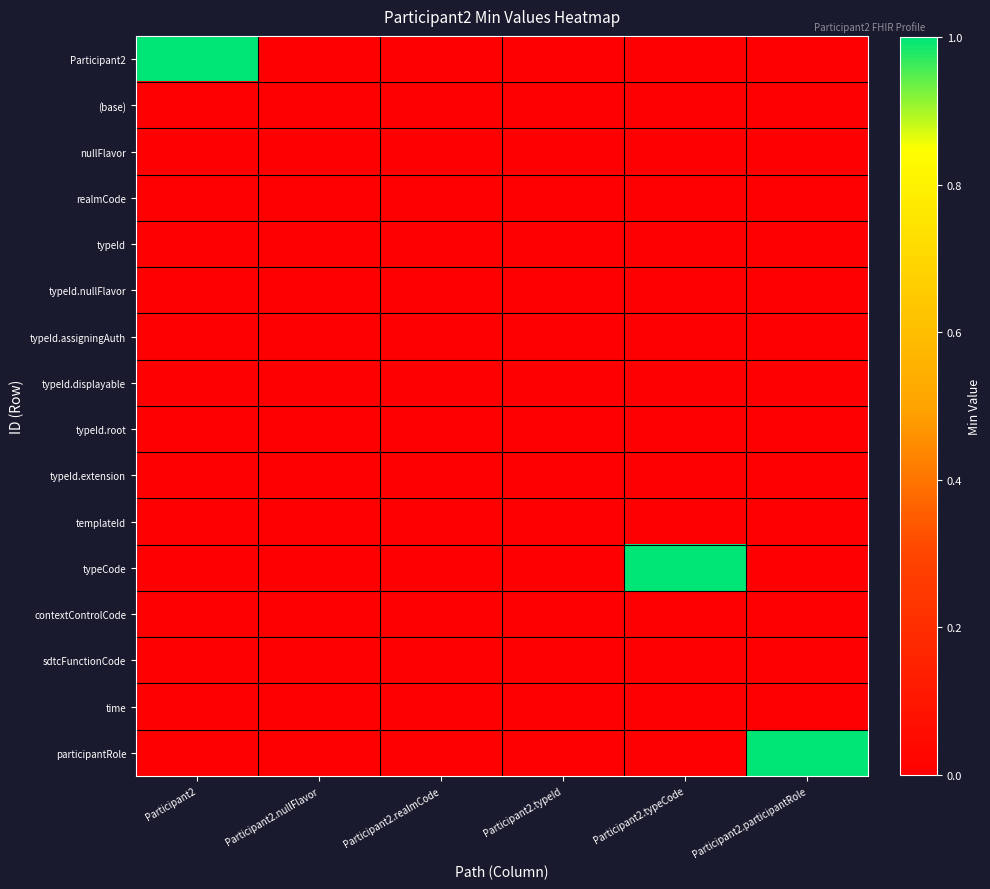

Count the number of categories in the chart.

6